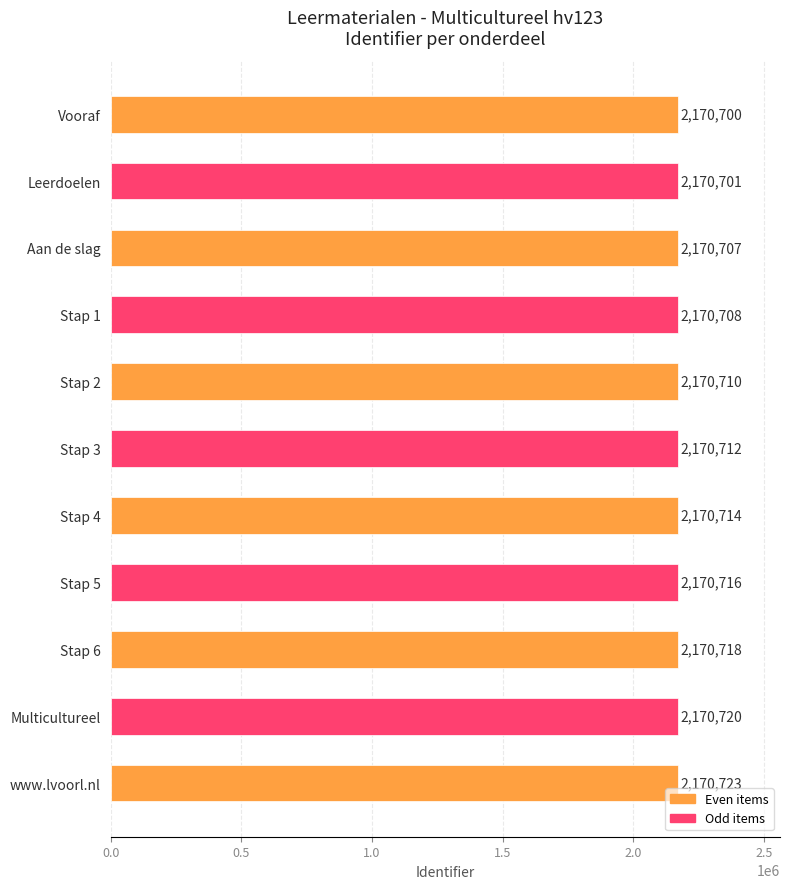

At which label is the value closest to 2170711?

Stap 2